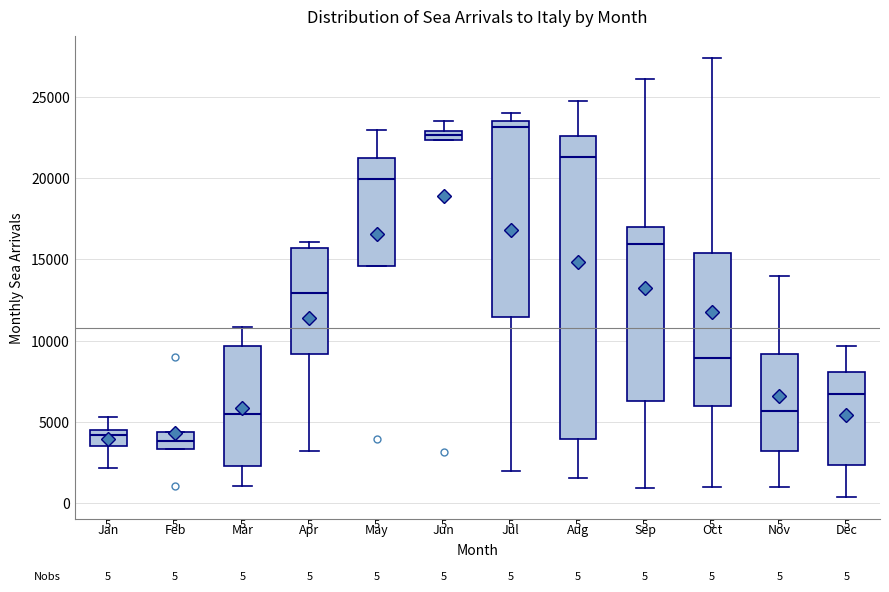

Comparing the boxes themselves (not the whiskers), which one is the tallest?

Aug